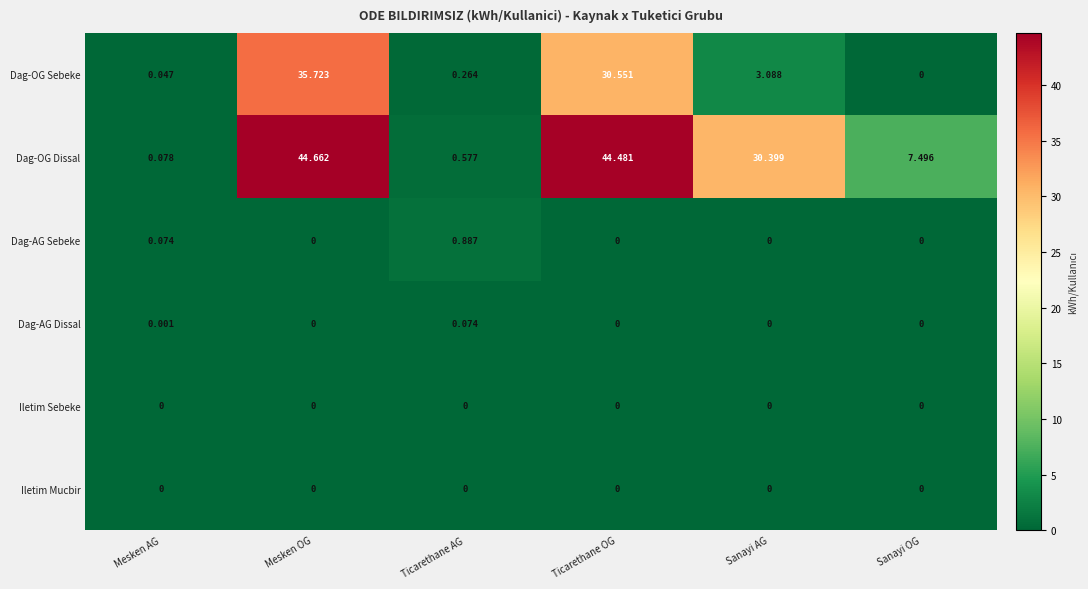

Which series has the largest range (max minus min)?

Dag-OG Dissal